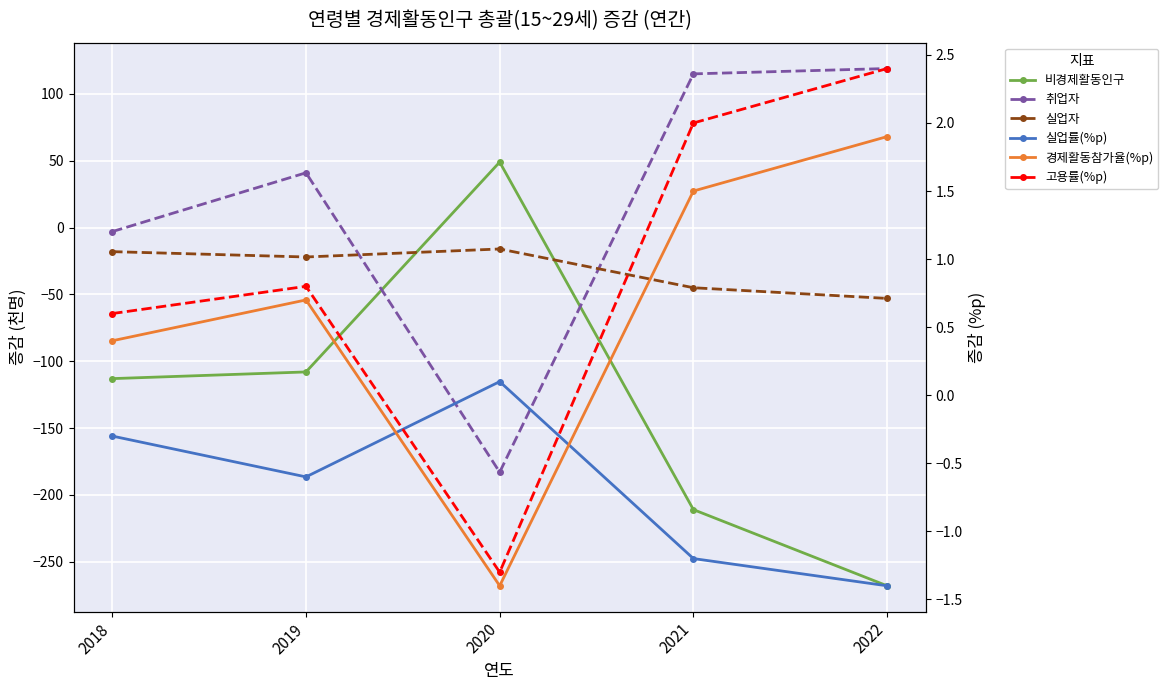

What is the sum of the 경제활동참가율(%p) values at 2021 and 2020?

0.1